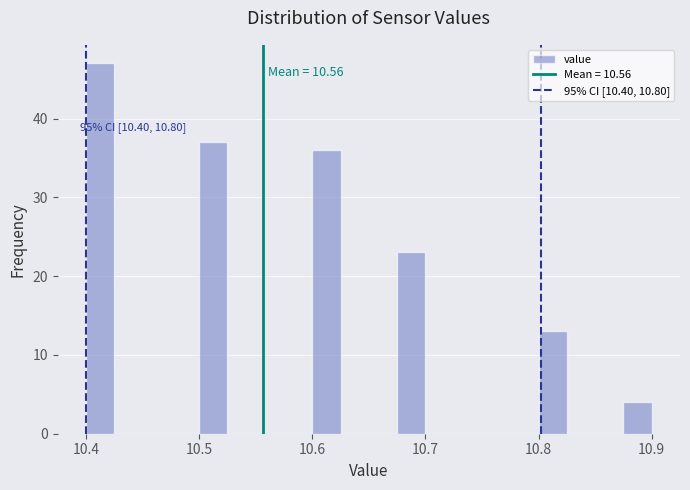

Around what value on the x-axis is the tallest bar? Give the approximate position of its centre, as read against the axis.

10.41